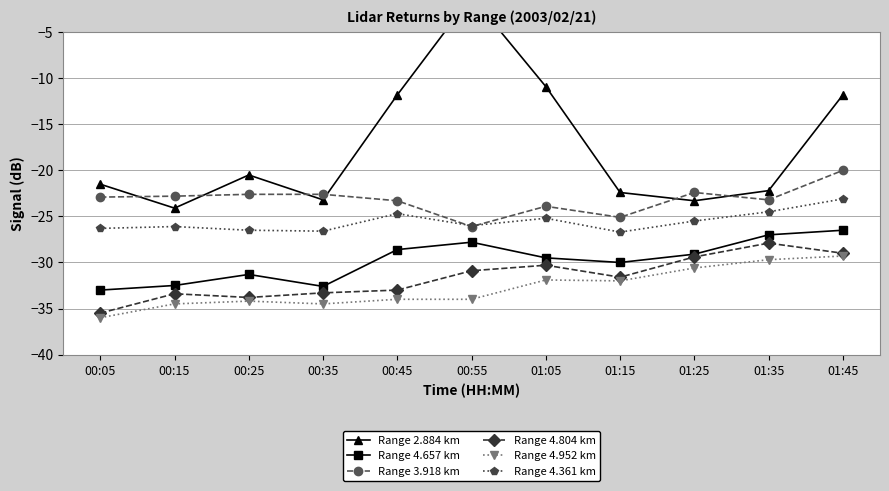

Reading left to right, transcribe all the data shown in this chart.

Range 2.884 km: 00:05=-21.5	00:15=-24.1	00:25=-20.5	00:35=-23.2	00:45=-11.8	00:55=-1.1	01:05=-10.9	01:15=-22.4	01:25=-23.3	01:35=-22.2	01:45=-11.8
Range 4.657 km: 00:05=-33.0	00:15=-32.5	00:25=-31.3	00:35=-32.6	00:45=-28.6	00:55=-27.8	01:05=-29.5	01:15=-30.0	01:25=-29.1	01:35=-27.0	01:45=-26.5
Range 3.918 km: 00:05=-22.9	00:15=-22.8	00:25=-22.6	00:35=-22.6	00:45=-23.3	00:55=-26.1	01:05=-23.9	01:15=-25.1	01:25=-22.4	01:35=-23.2	01:45=-20.0
Range 4.804 km: 00:05=-35.5	00:15=-33.4	00:25=-33.8	00:35=-33.3	00:45=-33.0	00:55=-30.9	01:05=-30.3	01:15=-31.6	01:25=-29.4	01:35=-27.9	01:45=-29.0
Range 4.952 km: 00:05=-36.0	00:15=-34.5	00:25=-34.2	00:35=-34.5	00:45=-34.0	00:55=-34.0	01:05=-31.9	01:15=-32.0	01:25=-30.6	01:35=-29.7	01:45=-29.3
Range 4.361 km: 00:05=-26.3	00:15=-26.1	00:25=-26.5	00:35=-26.6	00:45=-24.7	00:55=-26.0	01:05=-25.2	01:15=-26.7	01:25=-25.5	01:35=-24.5	01:45=-23.1